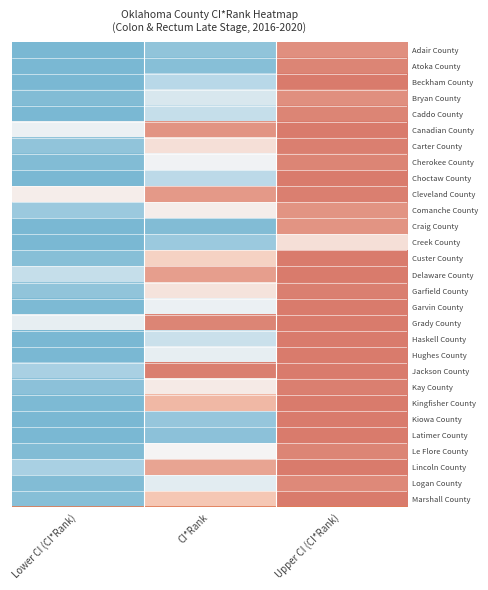

Which label corresponds to the largest value in the chart?

Upper CI (CI*Rank)